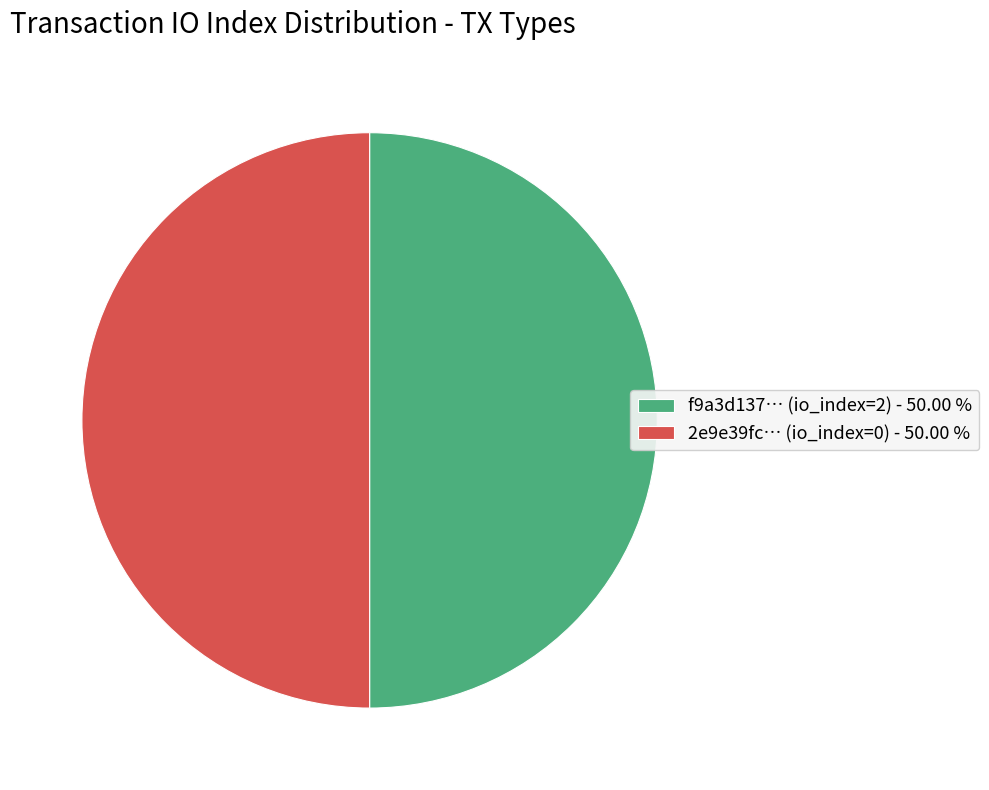

Is the sum of 2e9e39fc… (io_index=0) - 50.00 % and f9a3d137… (io_index=2) - 50.00 % greater than half?

Yes